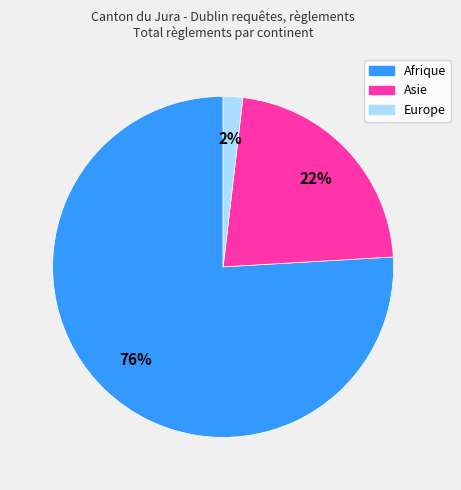

The Asie slice represents 37% of the pie. True or false?

False